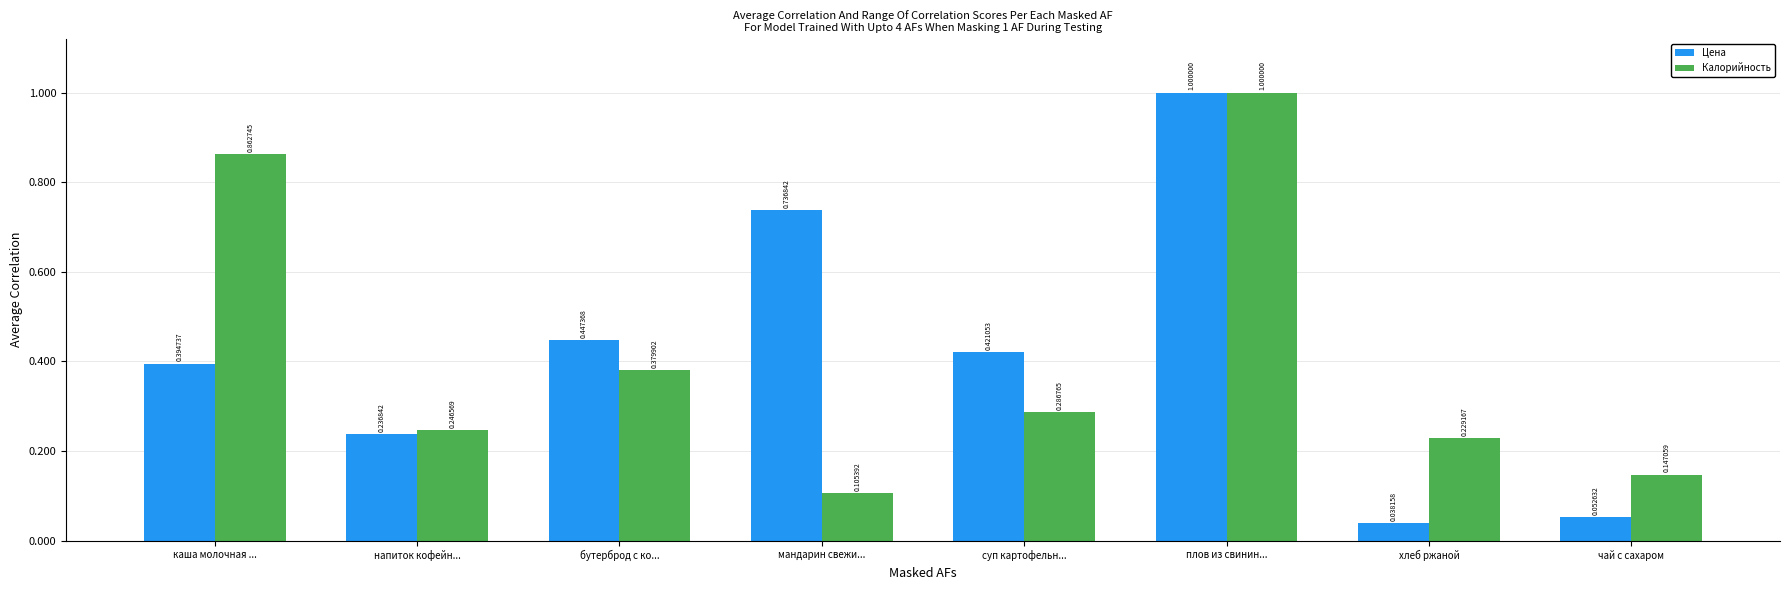

Is the value of Цена at плов из свинин... greater than the value of Калорийность at суп картофельн...?

Yes